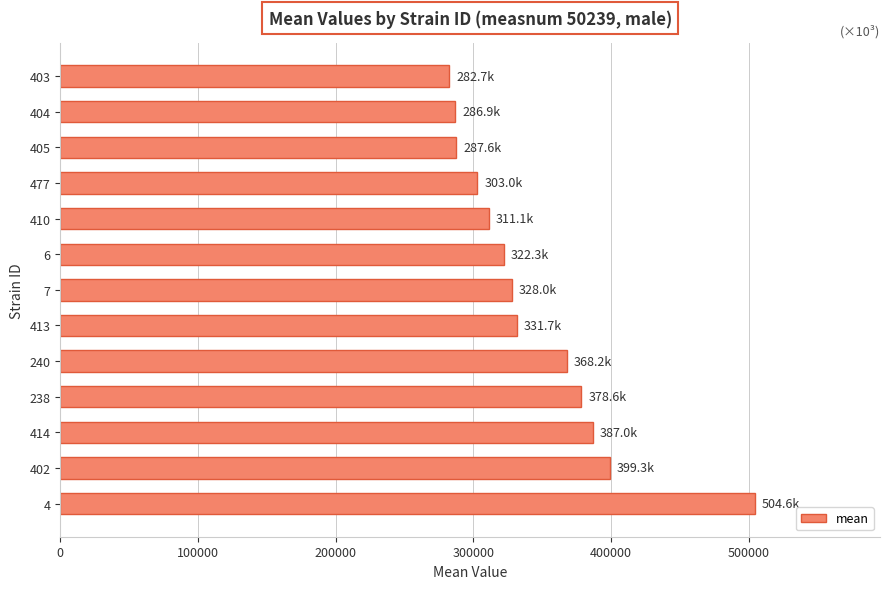

What is the ratio of the value at 238 to the value at 414?

1.0